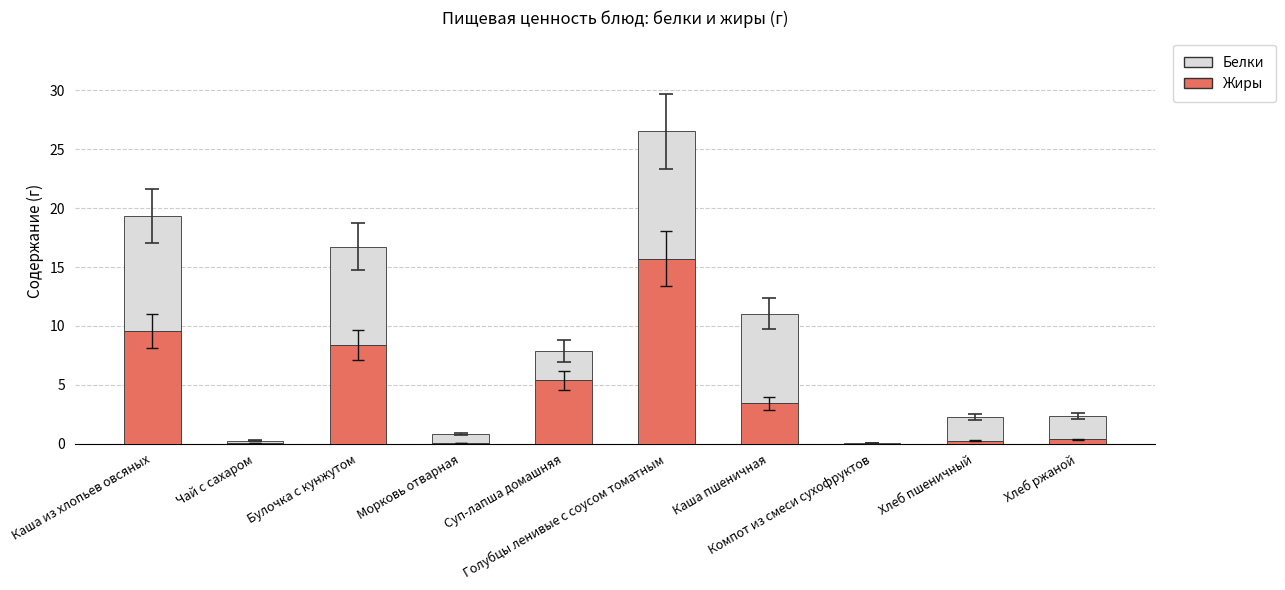

What is the maximum value for Жиры?

15.7